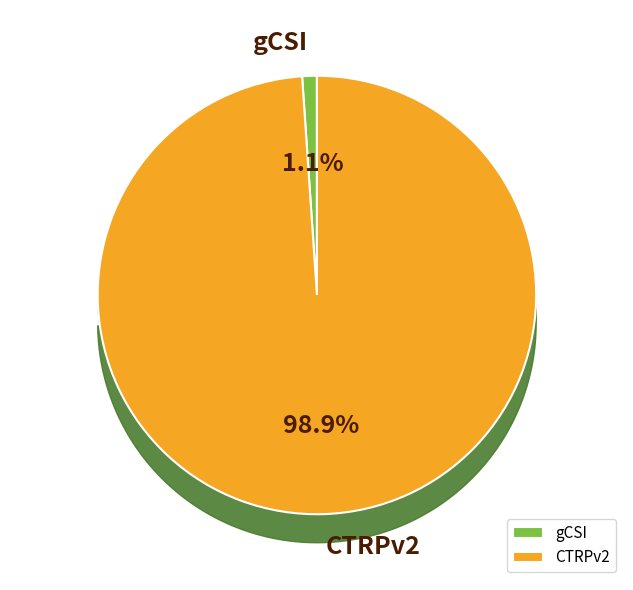

What is the majority slice?

CTRPv2